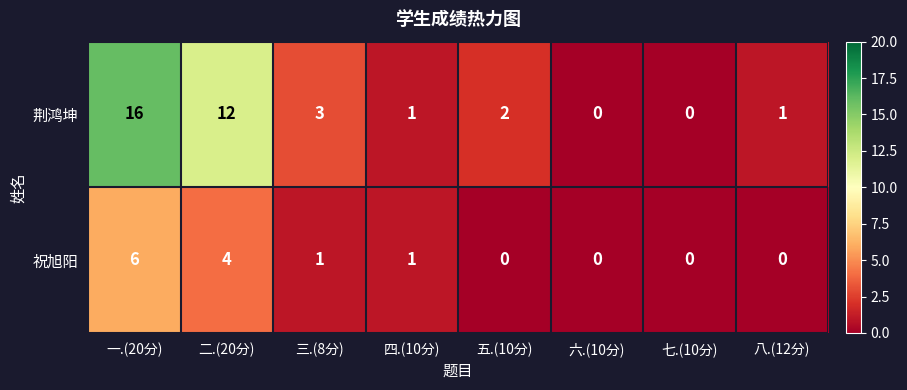

Which label corresponds to the largest value in the chart?

一.(20分)